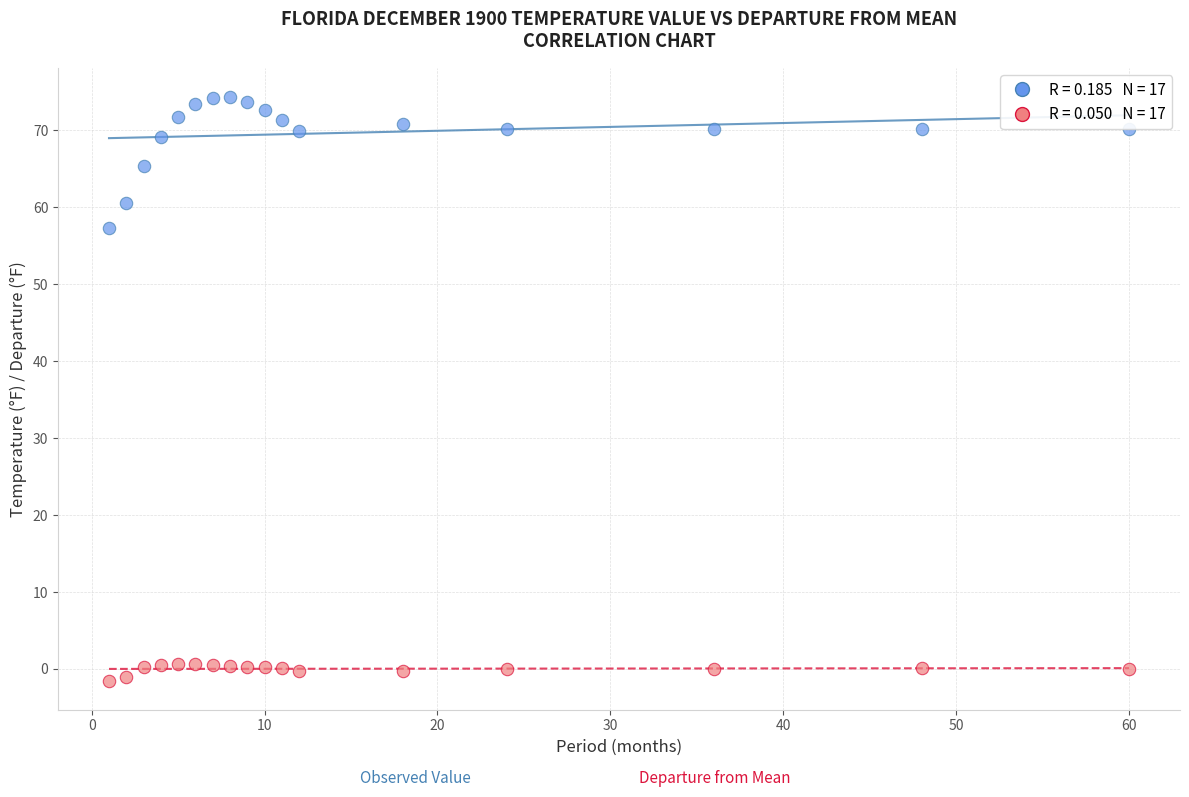

Across all series, what Y value is closest to 36?

57.3